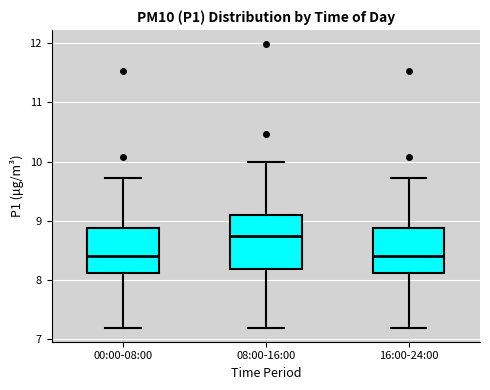

Where is the upper edge of the box for 08:00-16:00 on the y-axis? The values are not printed on the chart, so give them approximately, as read against the axis.

9.1